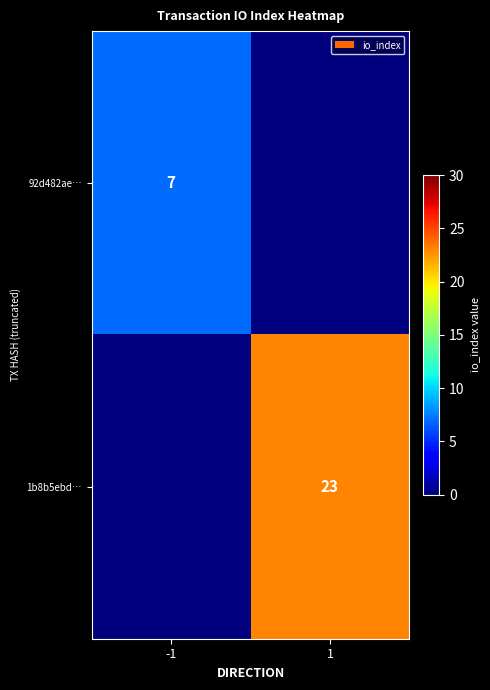

Is the value of 92d482ae… at -1 greater than the value of 1b8b5ebd… at 1?

No